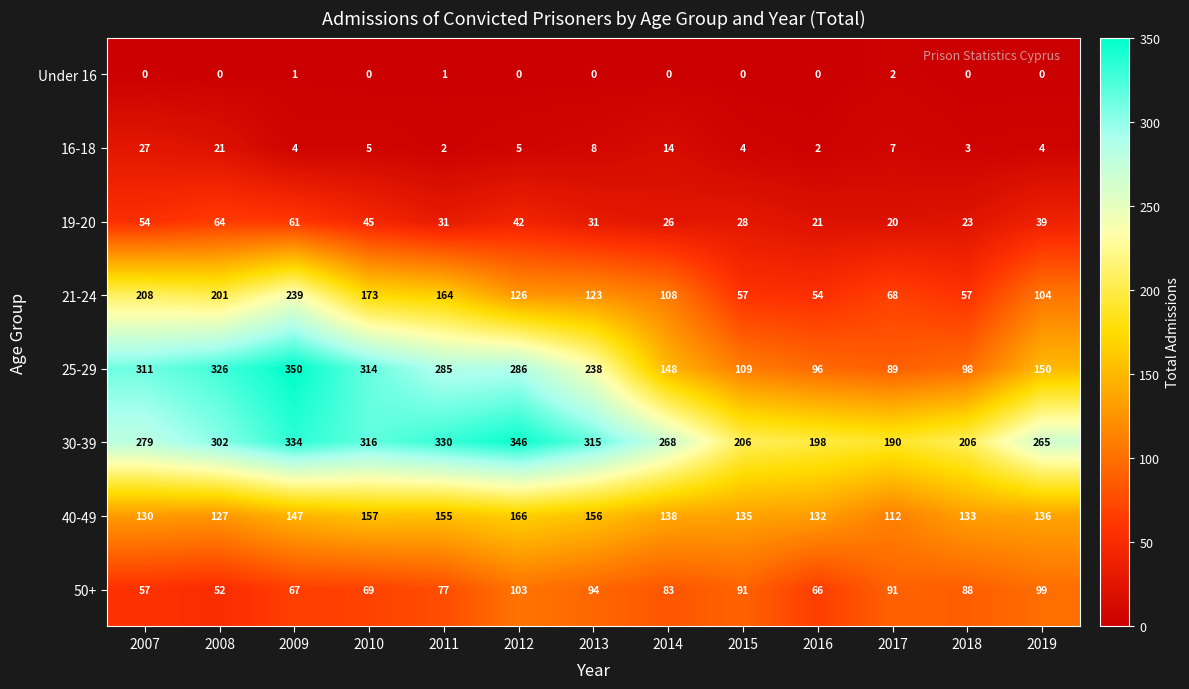

At which label does 21-24 reach its peak?

2009